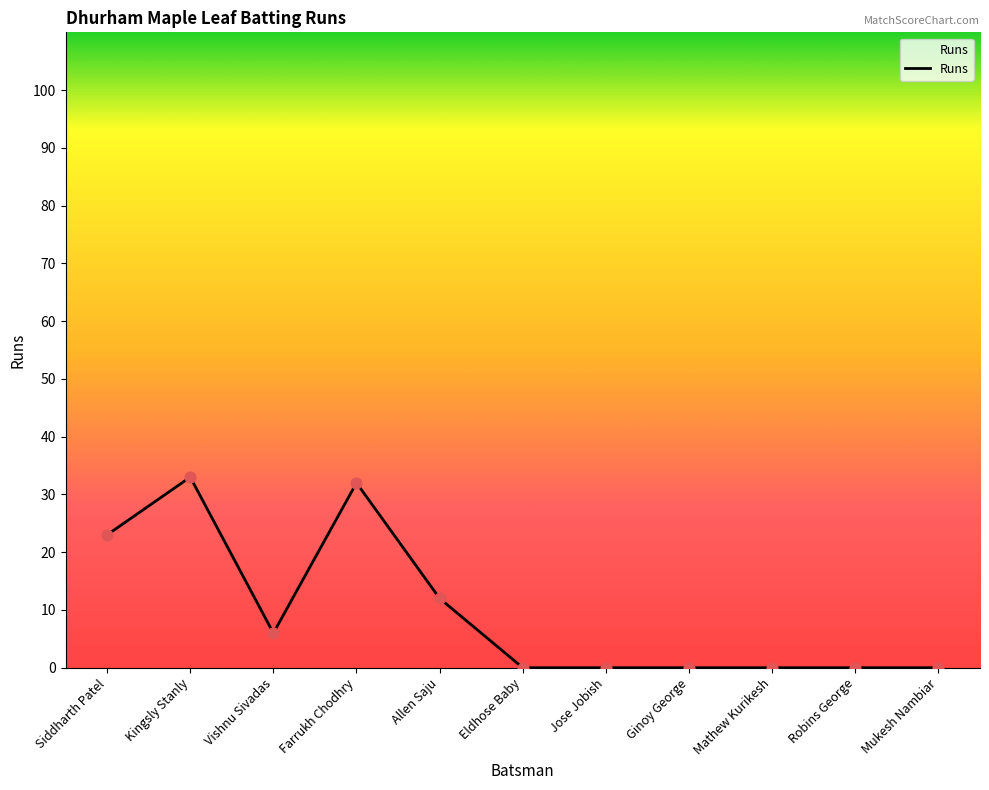

Between Jose Jobish and Farrukh Chodhry, which is larger?

Farrukh Chodhry